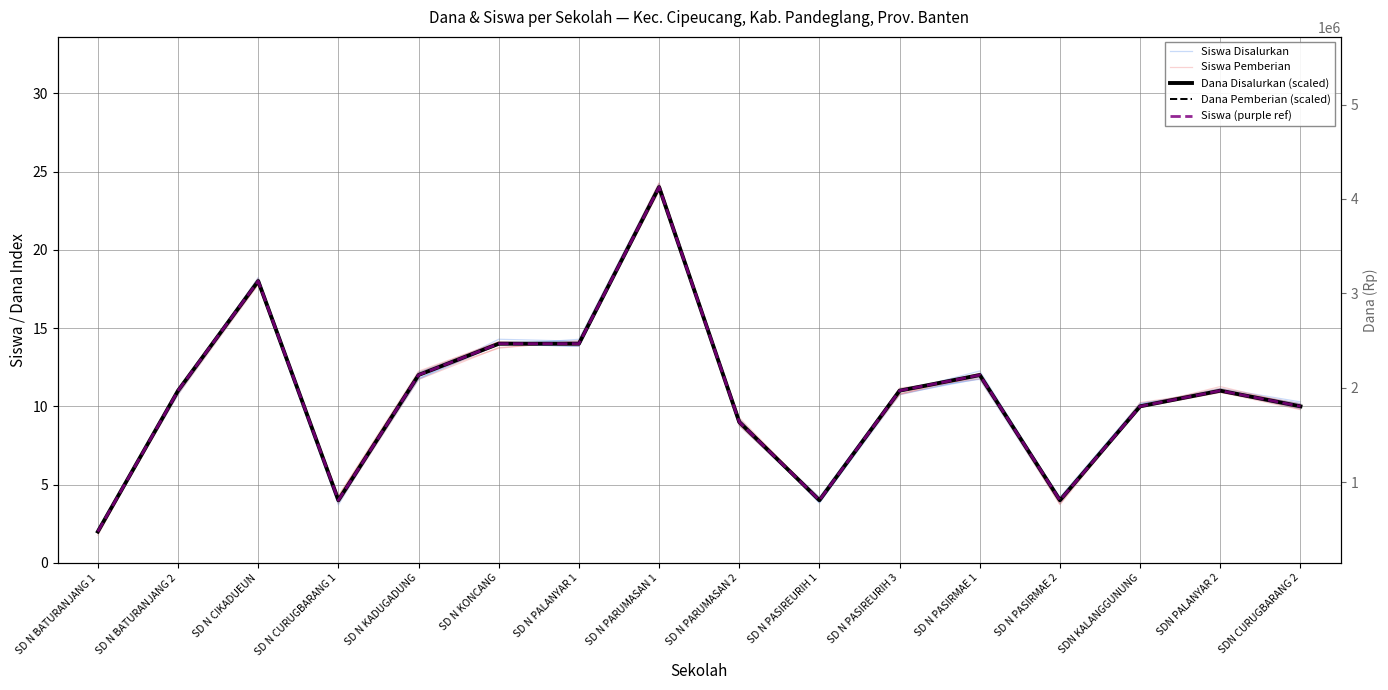

Read the Dana Disalurkan (scaled) value at SD N PARUMASAN 1.

24.0